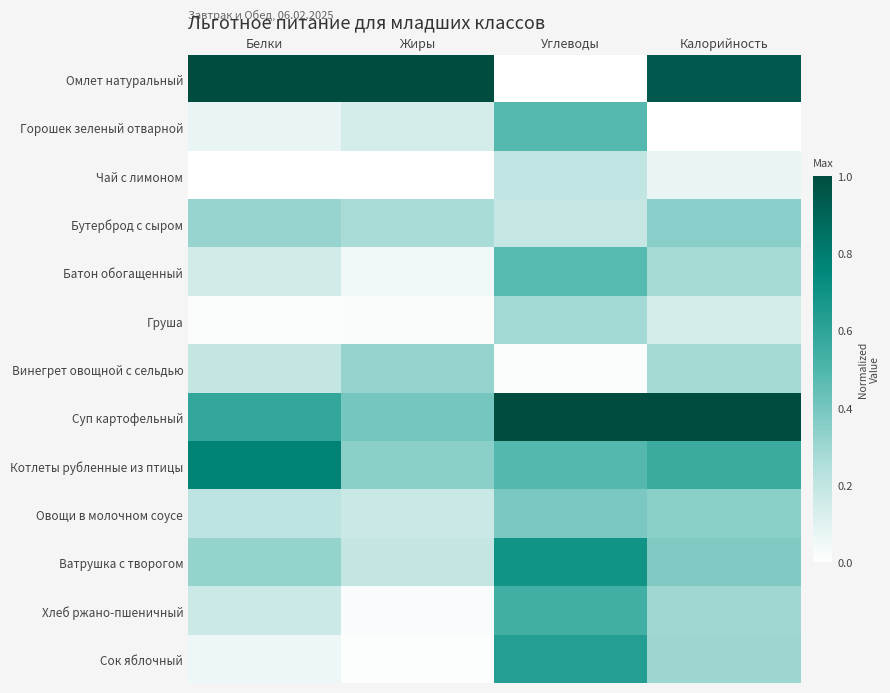

What is the difference between the highest and lowest values at Углеводы?

1.0